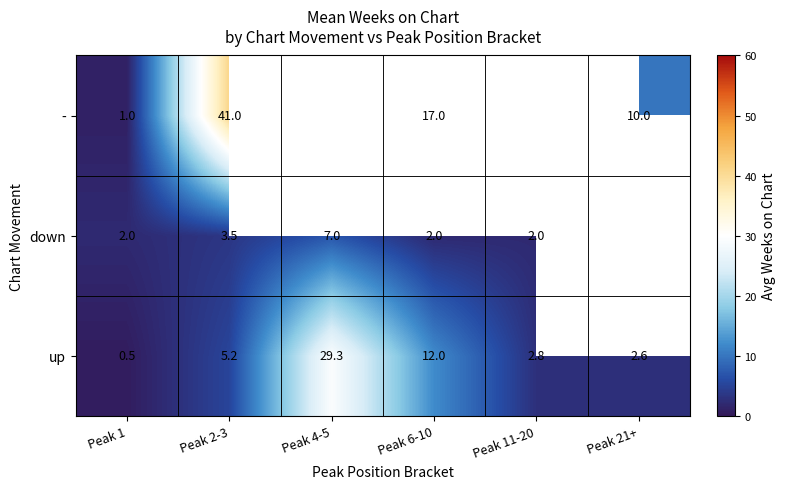

What is the greatest value displayed?

41.0